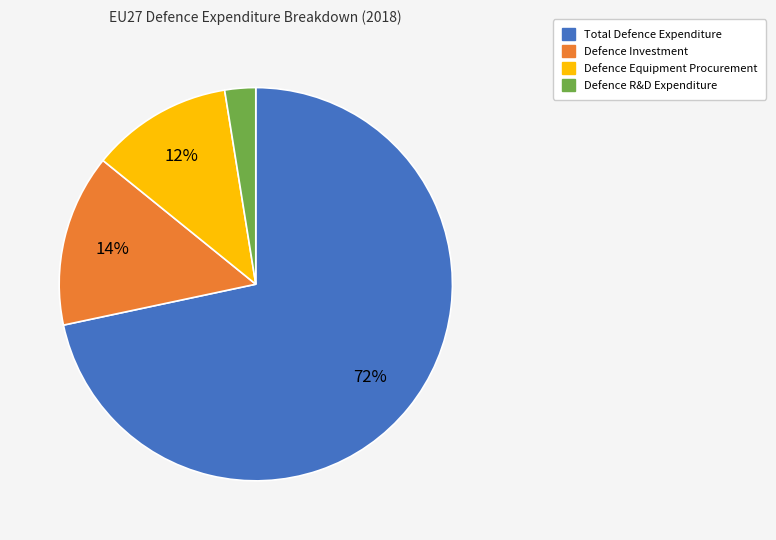

Which category has the biggest portion of the pie?

Total Defence Expenditure